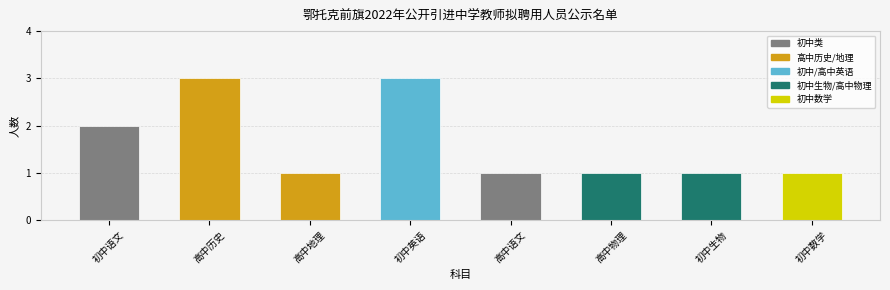

What is the change in value from 高中地理 to 初中英语?

+2